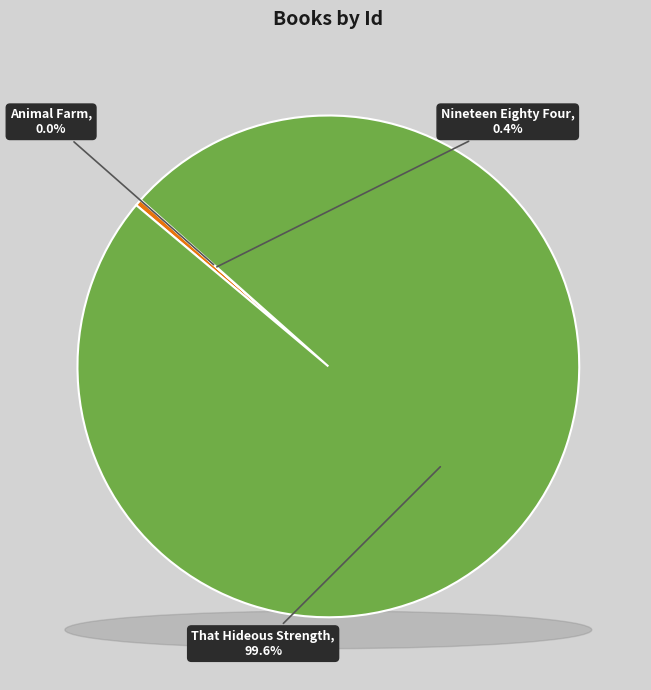

What is the ratio of the value at That Hideous Strength to the value at Nineteen Eighty Four?

235.2